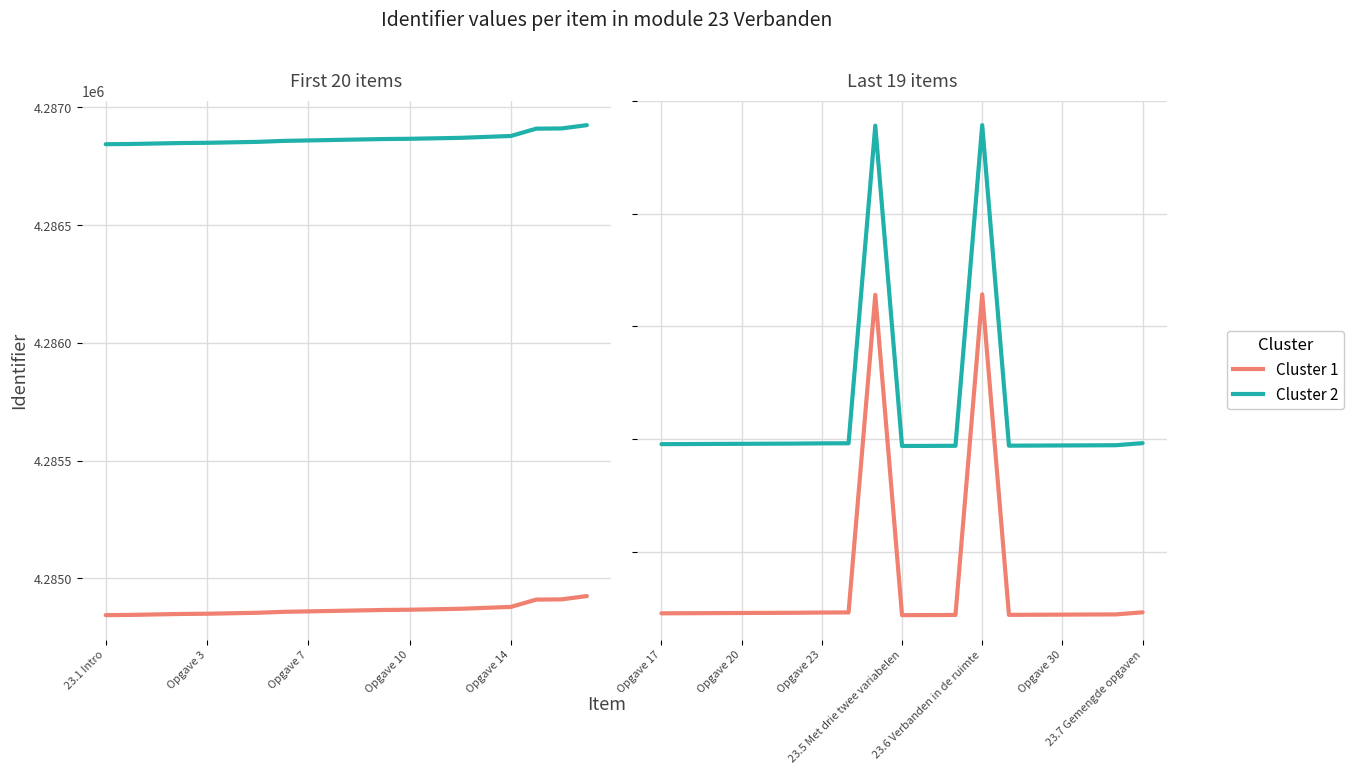

How many data points does each series have?

19